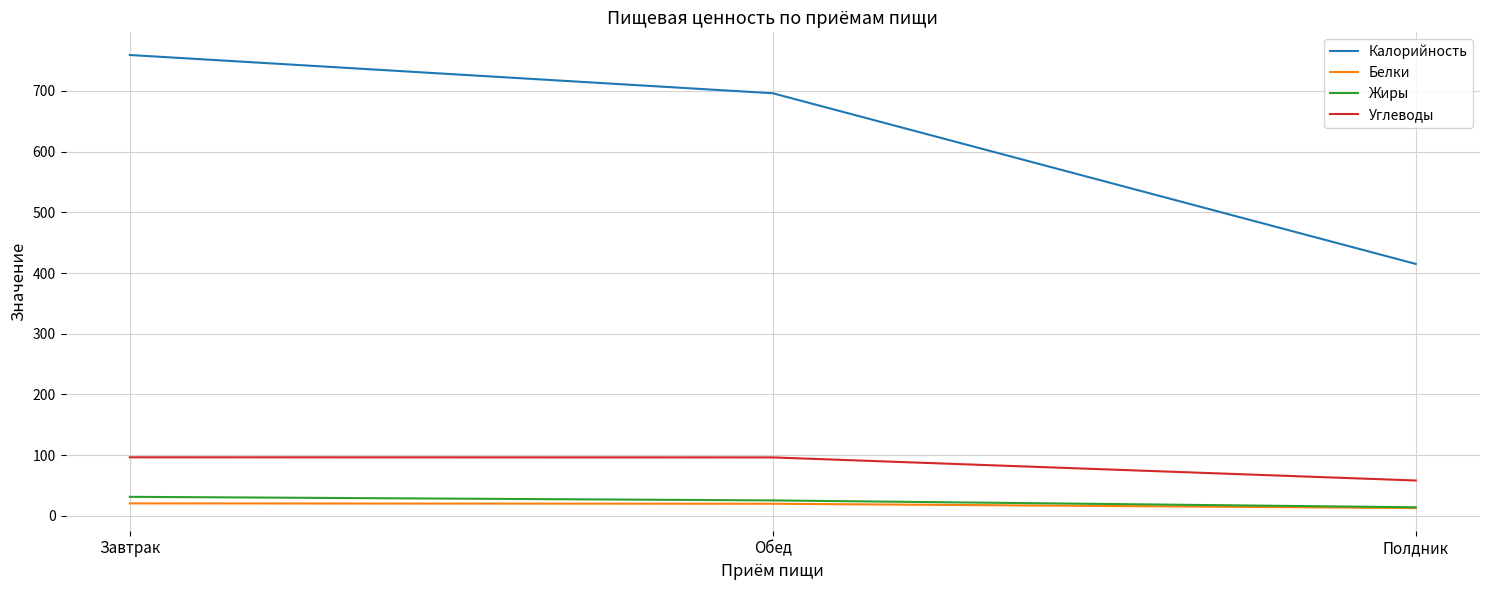

What is the maximum value shown in the chart?

759.0